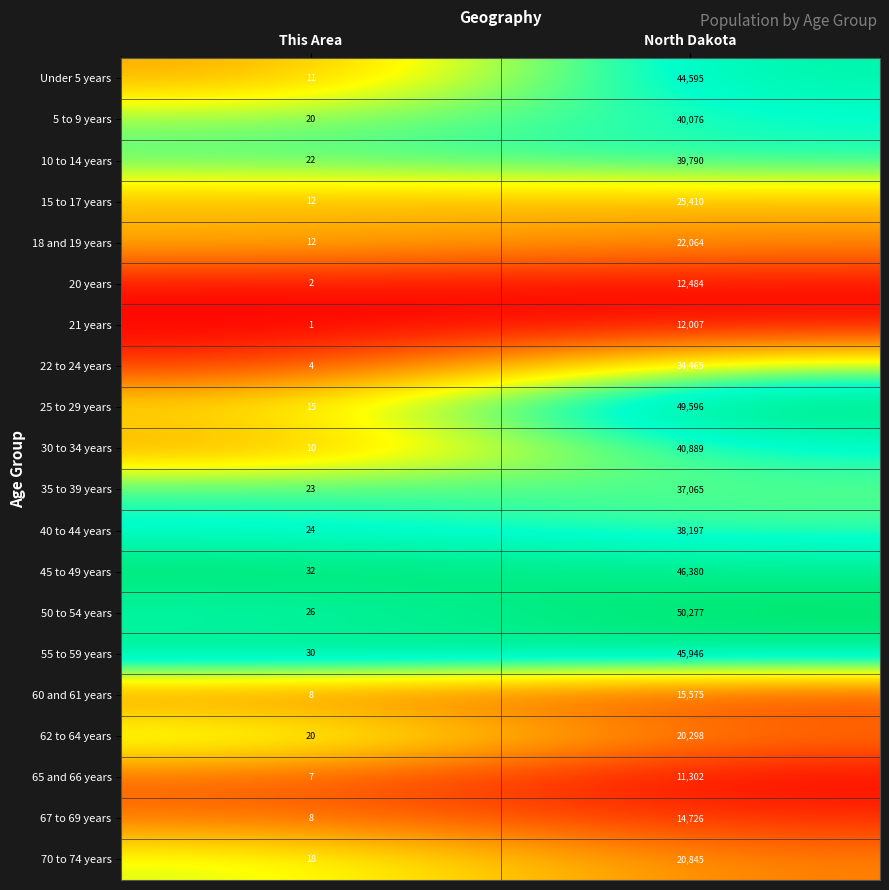

Which series has the largest total across all categories?

50 to 54 years